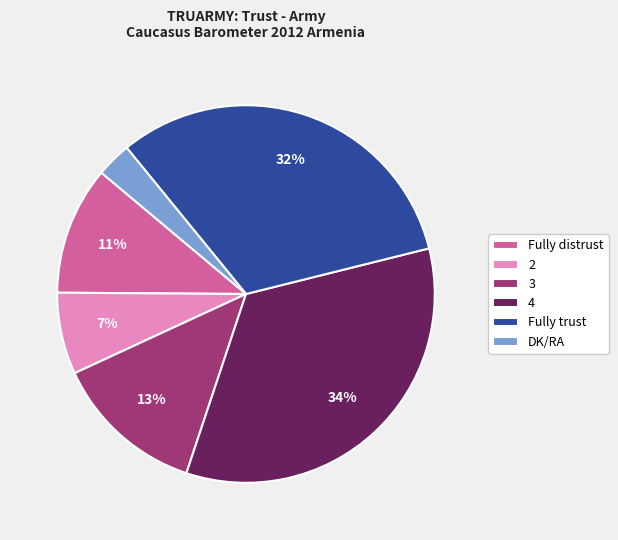

Rank the categories by value from lowest to highest.

DK/RA, 2, Fully distrust, 3, Fully trust, 4